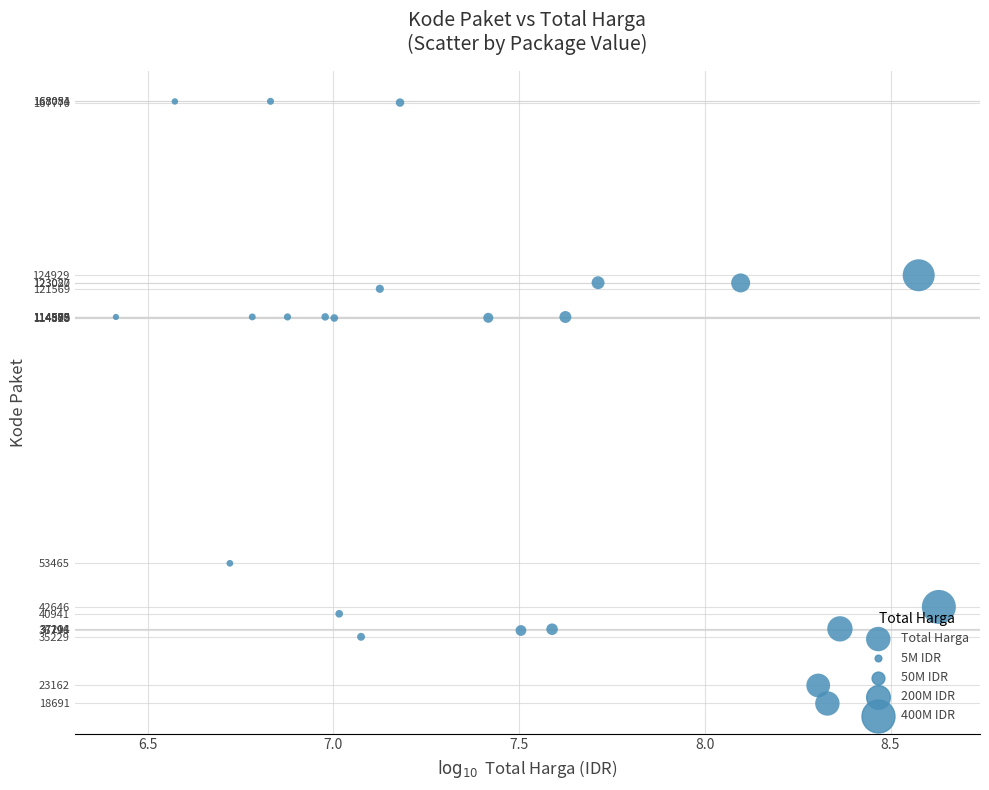

What is the range of Y values (max minus min)?

149390